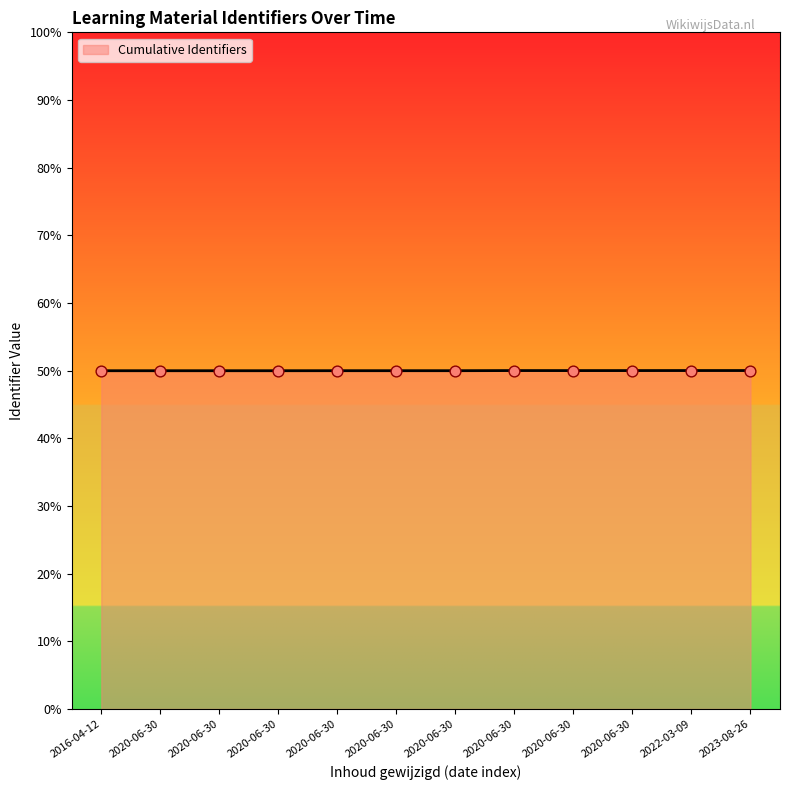

Between 2020-06-30 and 2016-04-12, which is larger?

2020-06-30